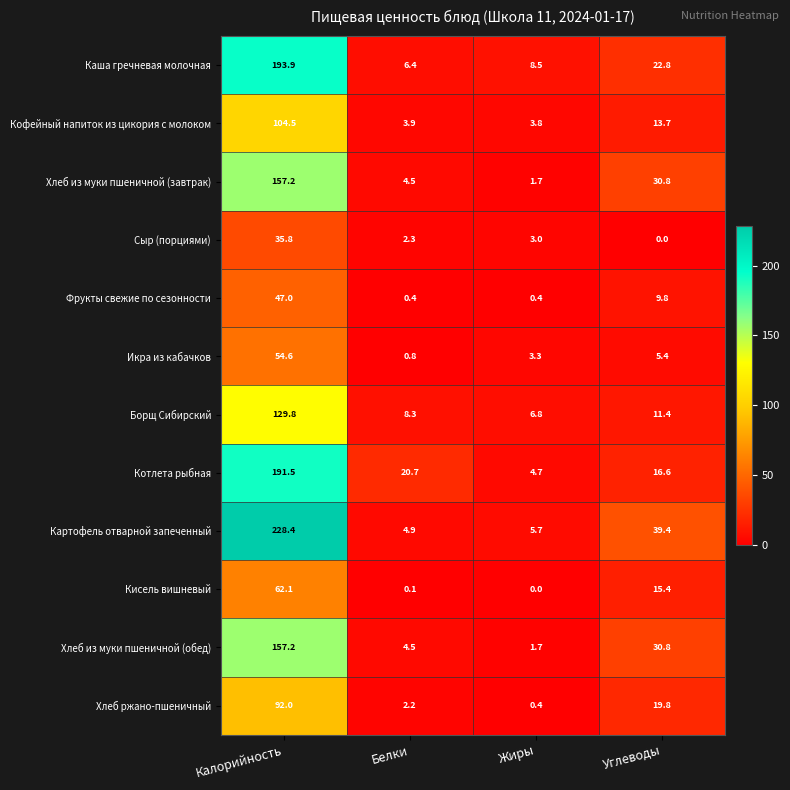

At which category is the sum across all series the highest?

Калорийность